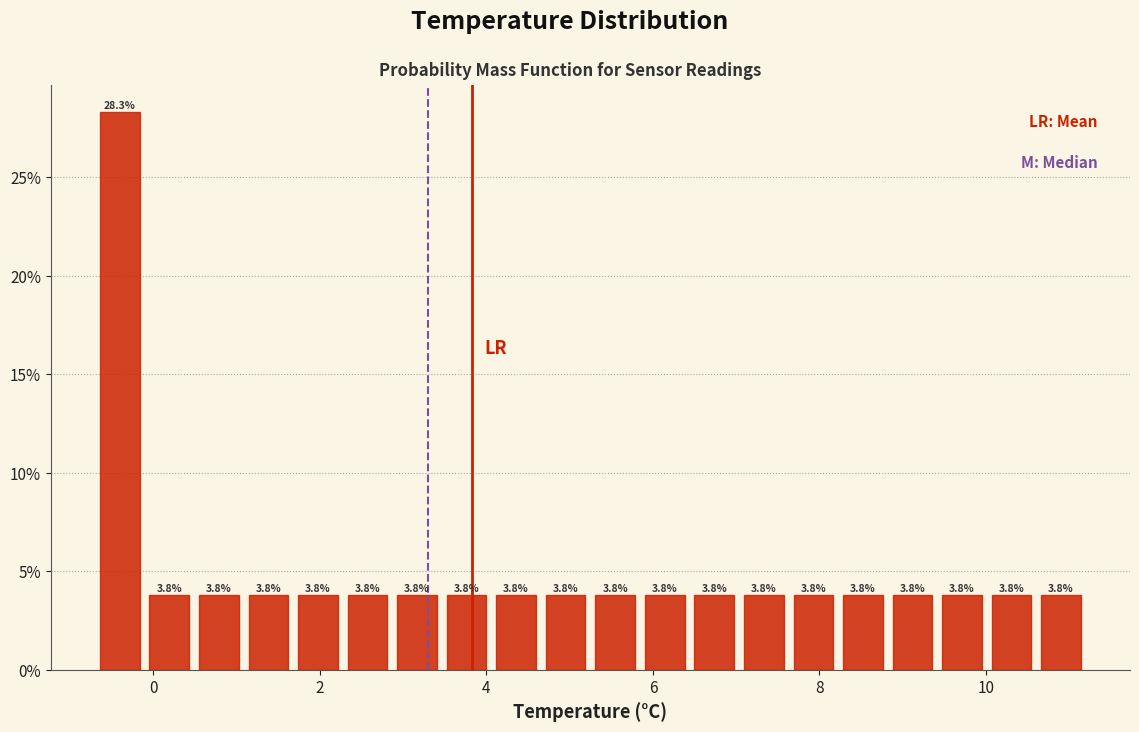

Read against the x-axis, roughly where is the centre of the tallest bar?

-0.4